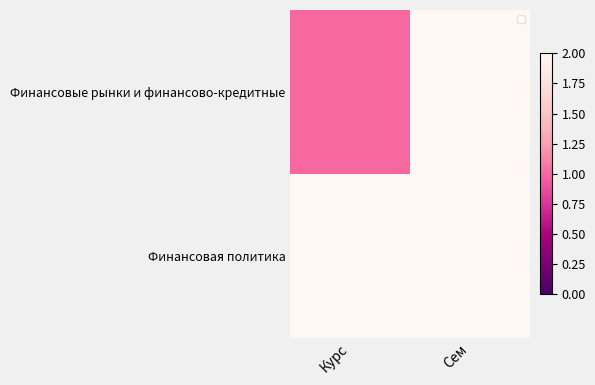

What is the sum of the Финансовые рынки и финансово-кредитные values at Сем and Курс?

3